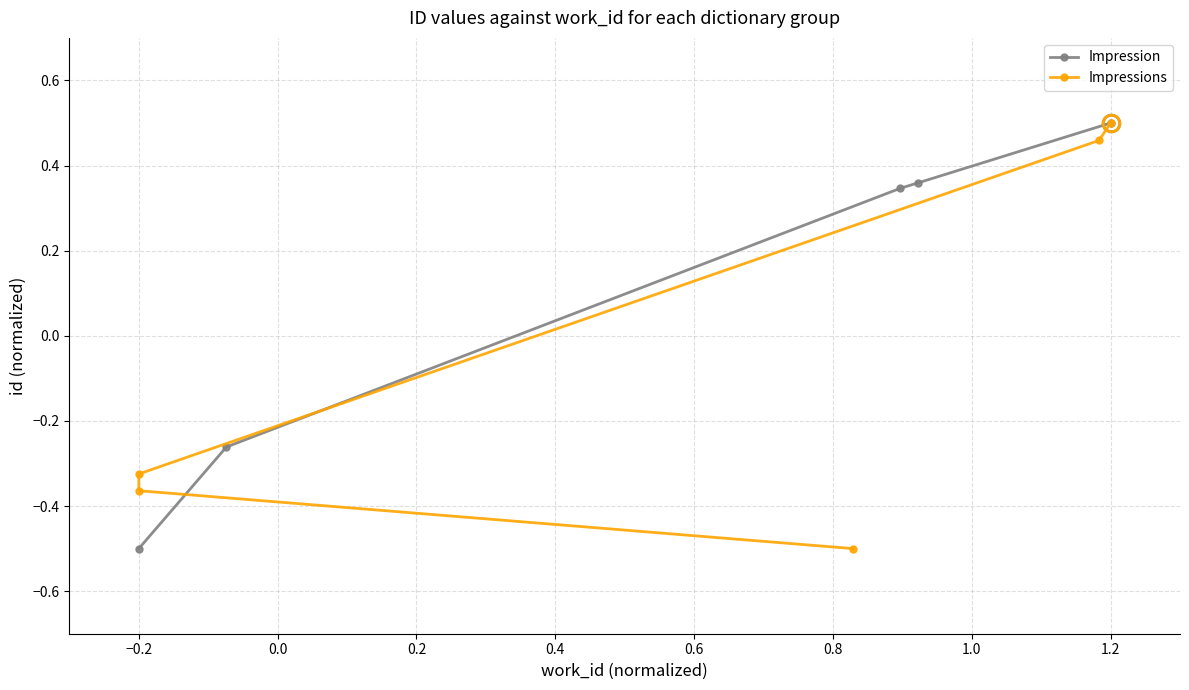

True or false: Impression has a value of 0.9 at 1.2.

False